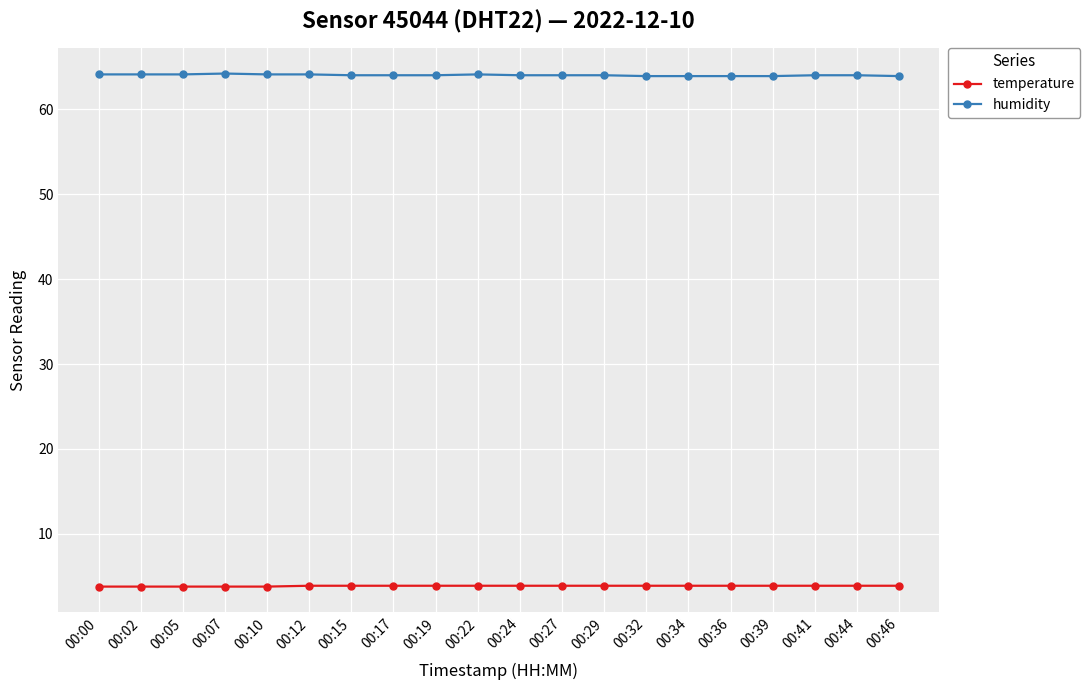

True or false: humidity has a value of 83.9 at 00:39.

False